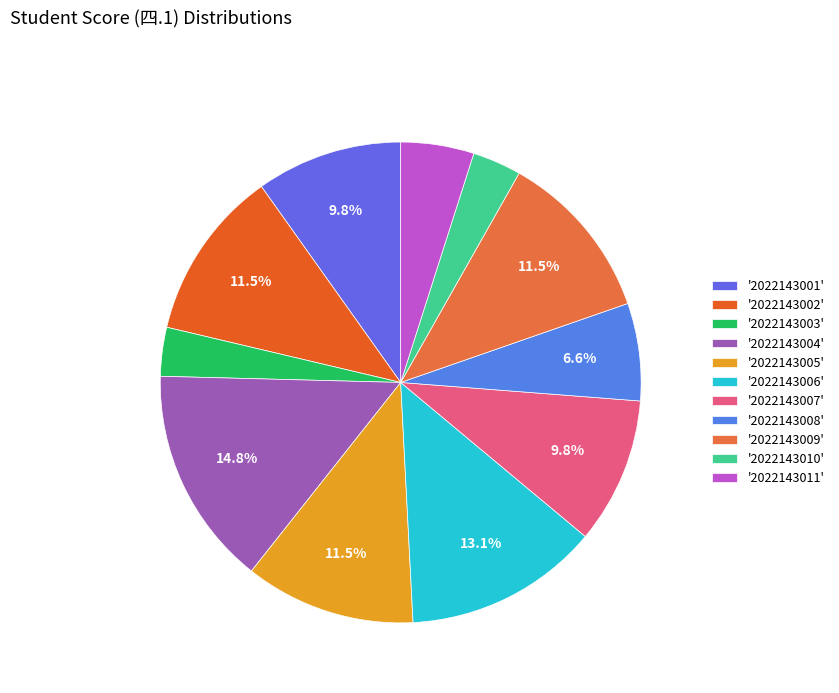

What is the largest slice in the pie chart?

'2022143004'